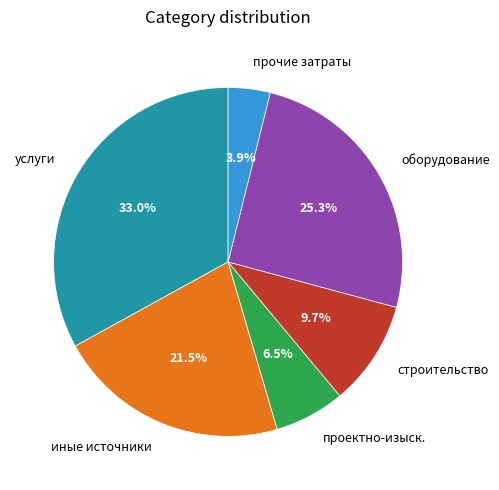

Which has a higher value, оборудование or прочие затраты?

оборудование